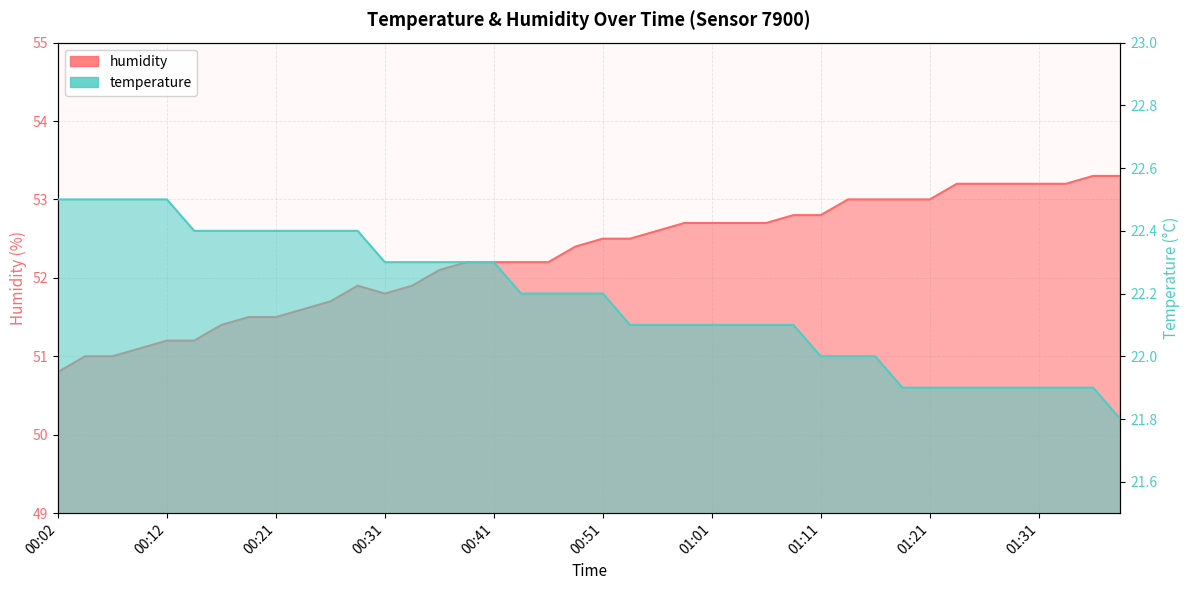

What is the sum of all humidity values?

2091.5